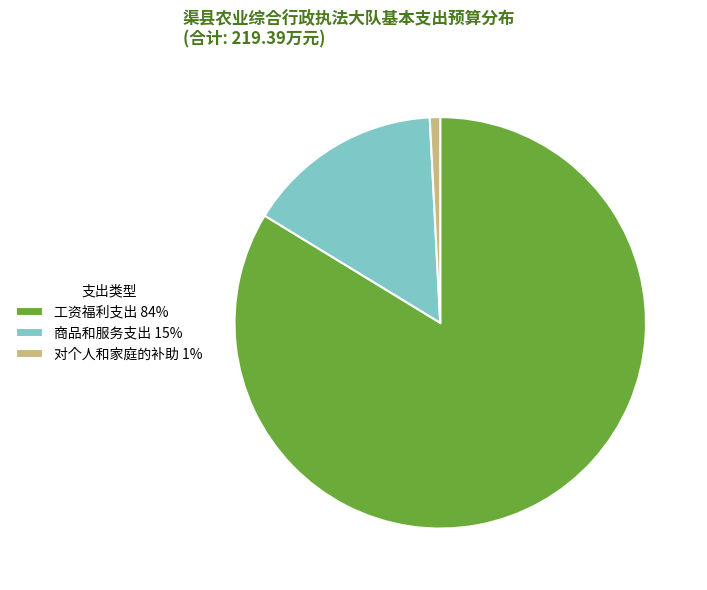

Which has a higher value, 对个人和家庭的补助 1% or 商品和服务支出 15%?

商品和服务支出 15%